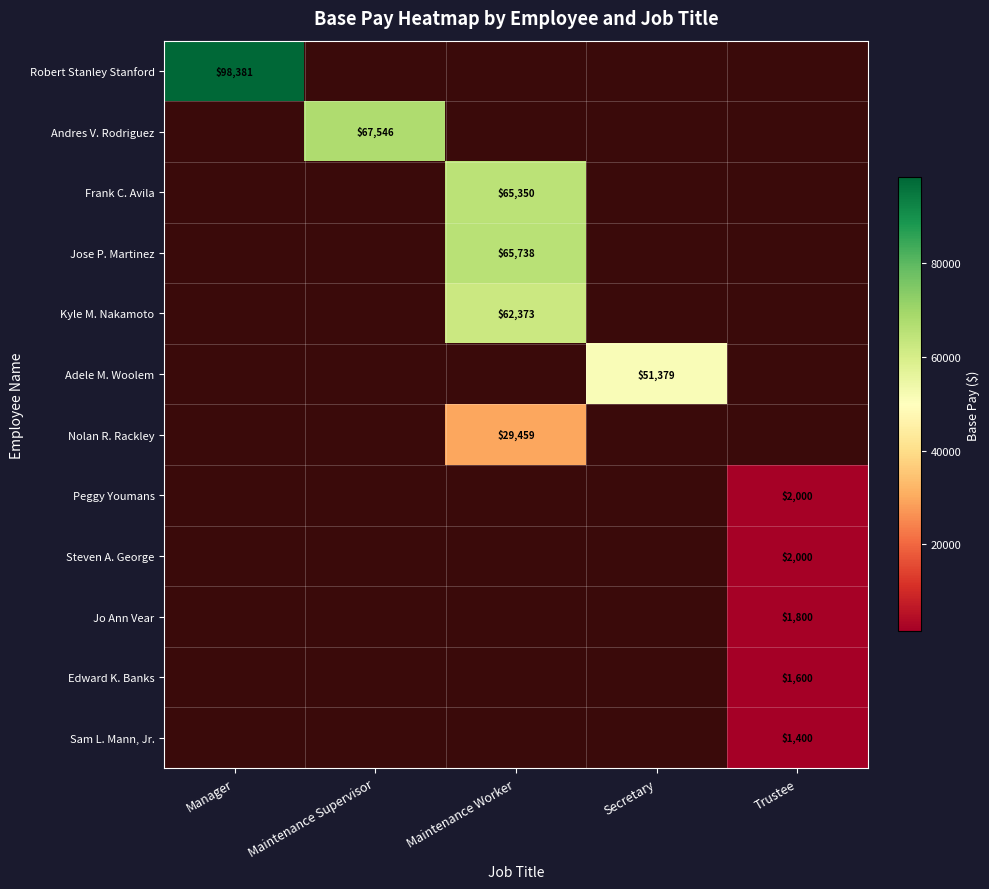

Which series has the widest spread of values?

Robert Stanley Stanford